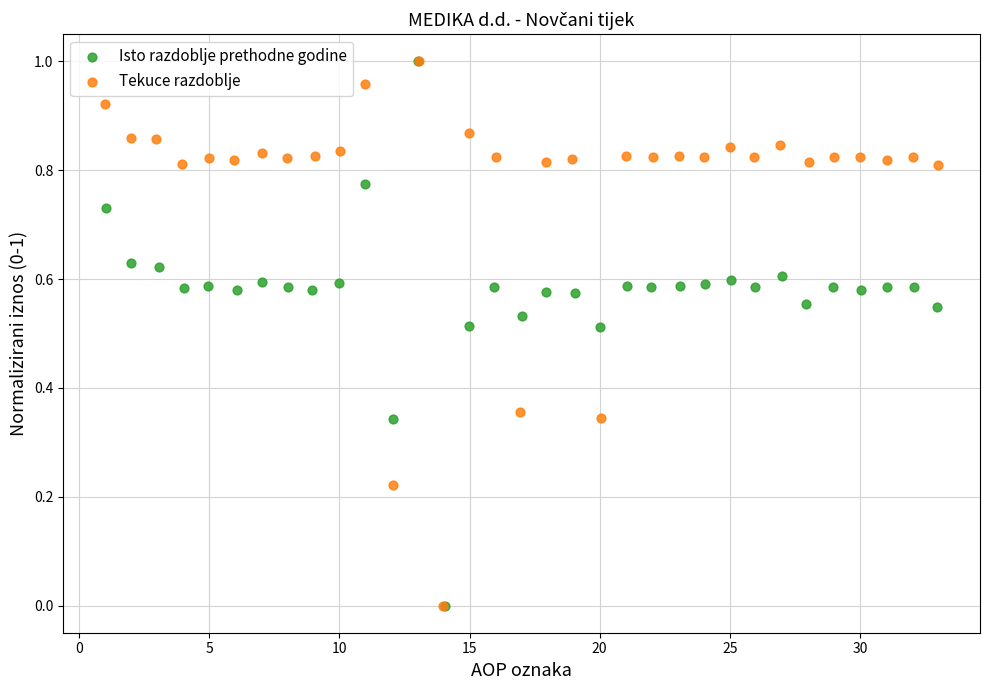

What are all the series names shown in the legend?

Isto razdoblje prethodne godine, Tekuce razdoblje